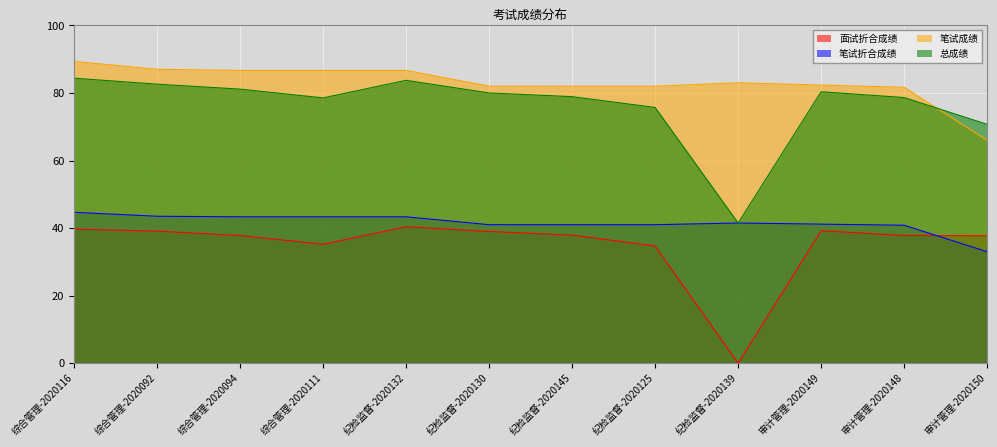

List the labels in order of 面试折合成绩 value, smallest first.

纪检监督-2020139, 纪检监督-2020125, 综合管理-2020111, 审计管理-2020150, 综合管理-2020094, 审计管理-2020148, 纪检监督-2020145, 纪检监督-2020130, 综合管理-2020092, 审计管理-2020149, 综合管理-2020116, 纪检监督-2020132